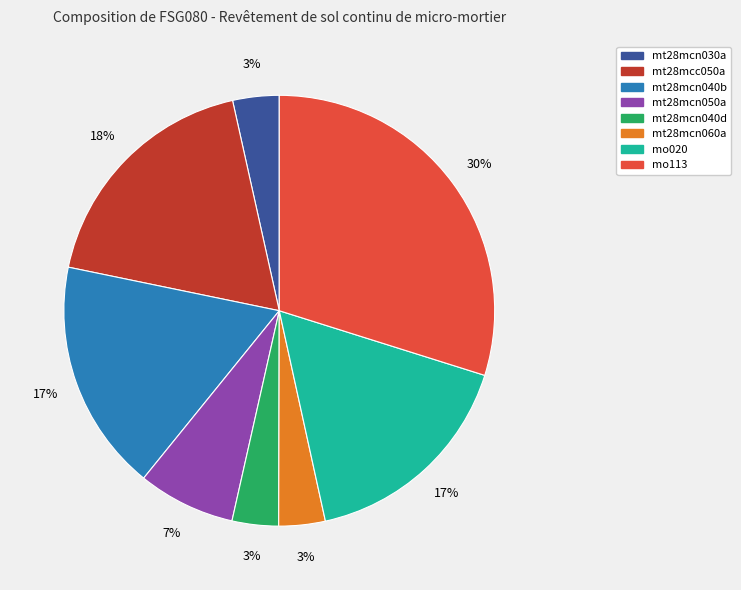

Do mt28mcn050a and mt28mcn040b together represent more than half of the pie?

No